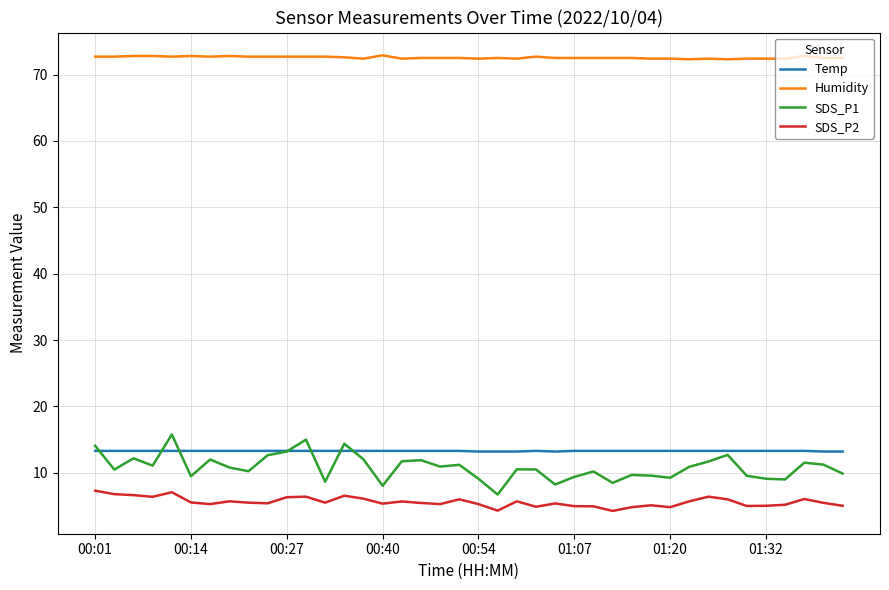

What is the lowest value of the Temp series?

13.2